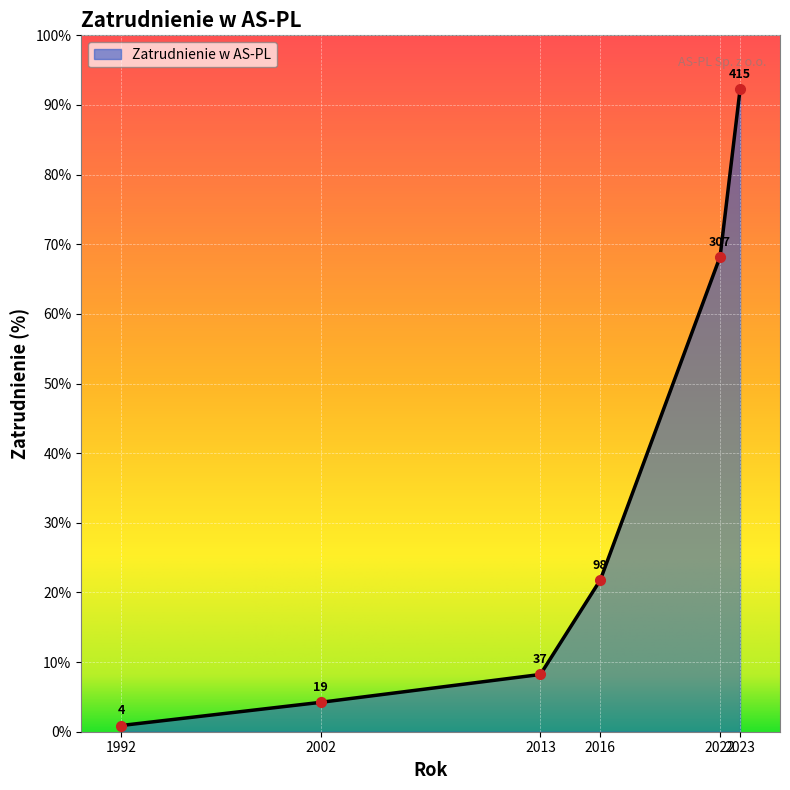

Does the chart display data point markers on the line(s)?

No